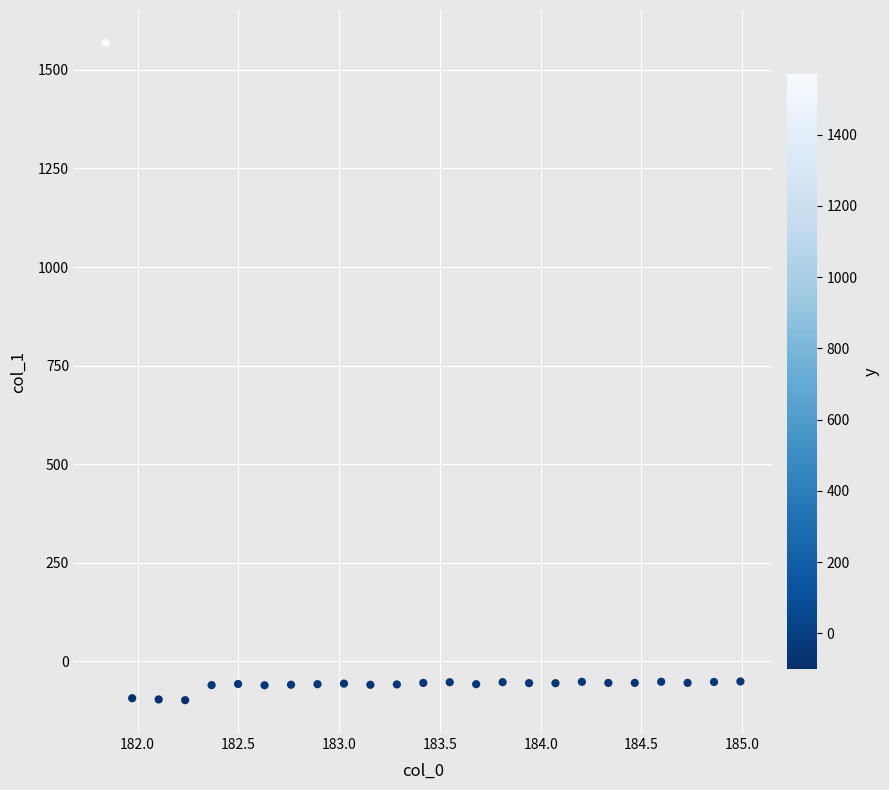

What is the range of Y values (max minus min)?

1667.8